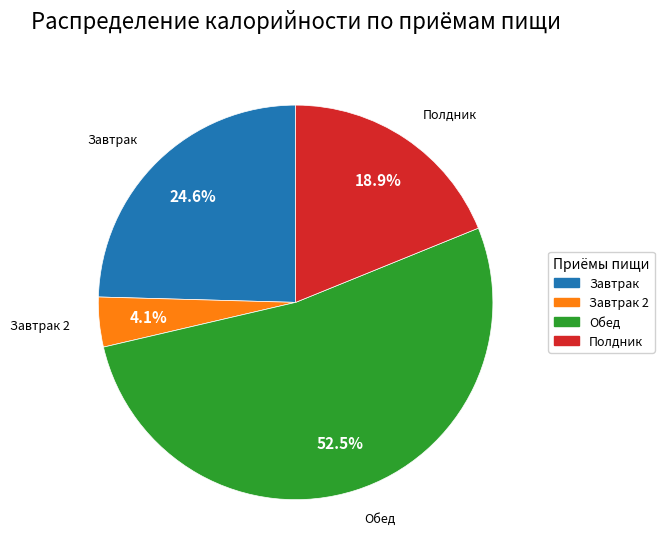

Does any single category account for the majority?

Yes